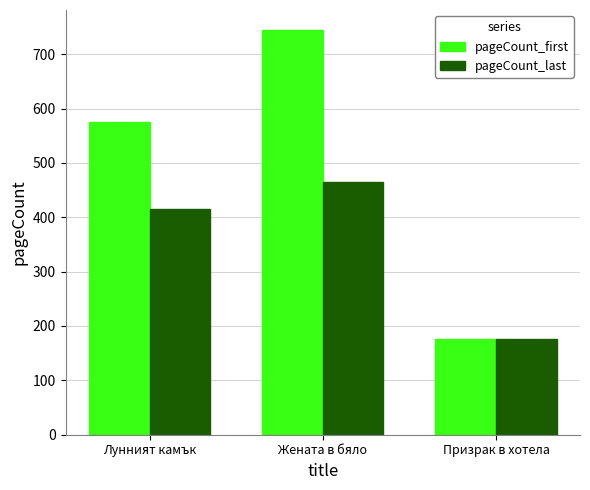

How many bars are there in each group?

2